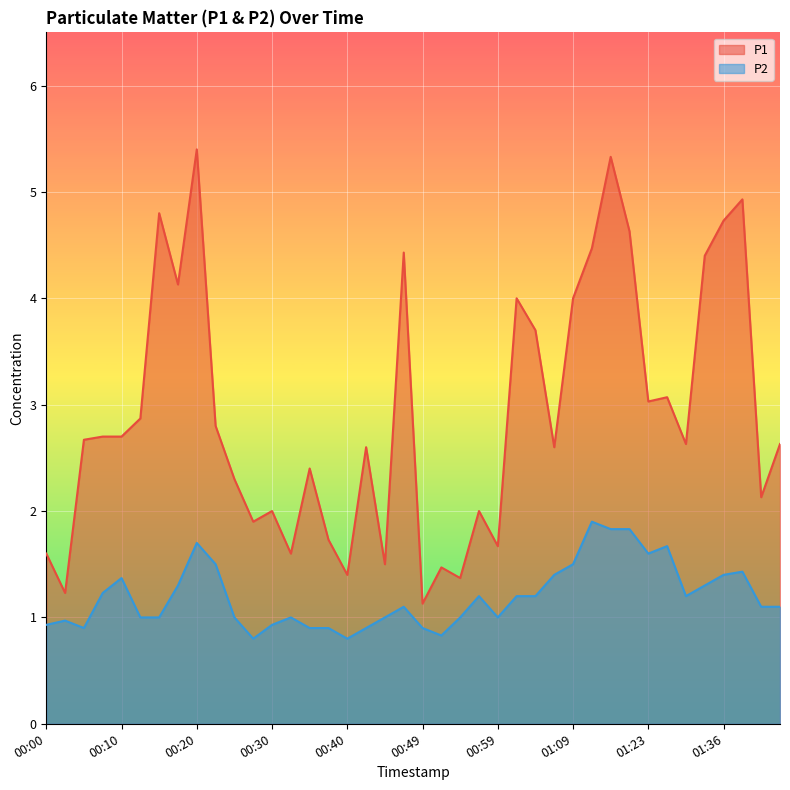

True or false: P2 and P1 cross at least once.

False